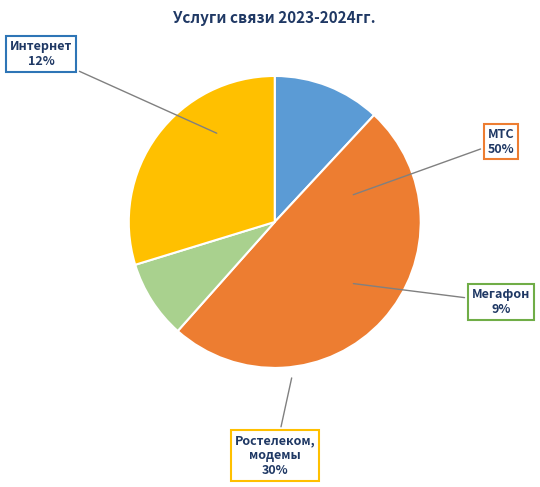

How many segments does this pie chart have?

4